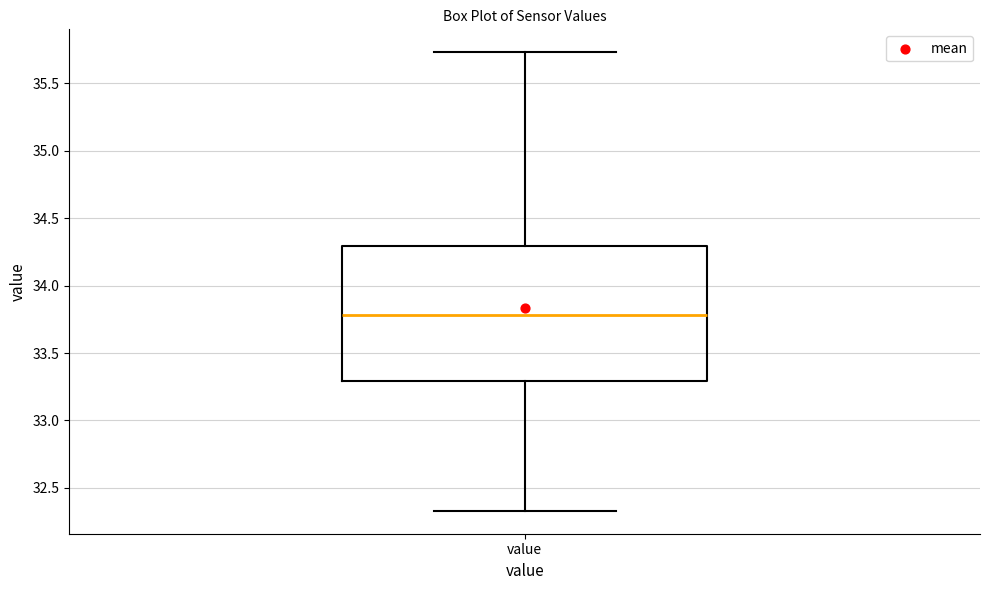

Read this box plot against the y-axis: the position of the median line, the range covered by the box, and the ends of both whiskers. The values are not printed on the chart, so give them approximately, as read against the axis.

median 33.80, box 33.30 to 34.30, whiskers 32.35 to 35.75